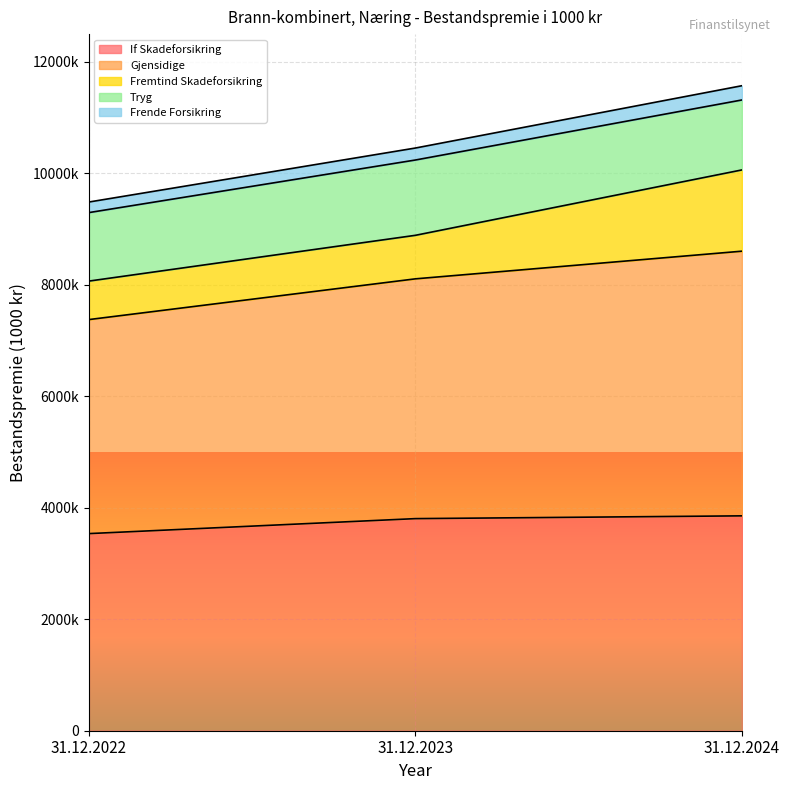

What are all the series names shown in the legend?

If Skadeforsikring, Gjensidige, Fremtind Skadeforsikring, Tryg, Frende Forsikring